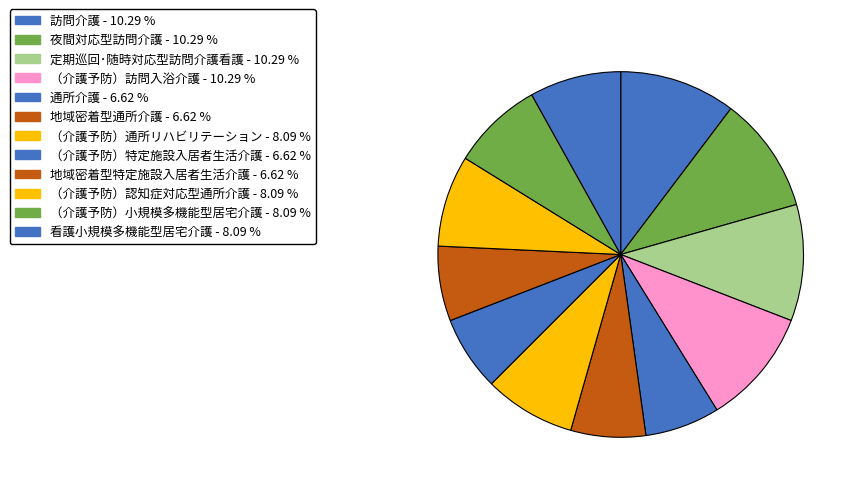

Rank the categories by value from lowest to highest.

通所介護, 地域密着型通所介護, （介護予防）特定施設入居者生活介護, 地域密着型特定施設入居者生活介護, （介護予防）通所リハビリテーション, （介護予防）認知症対応型通所介護, （介護予防）小規模多機能型居宅介護, 看護小規模多機能型居宅介護, 訪問介護, 夜間対応型訪問介護, 定期巡回･随時対応型訪問介護看護, （介護予防）訪問入浴介護